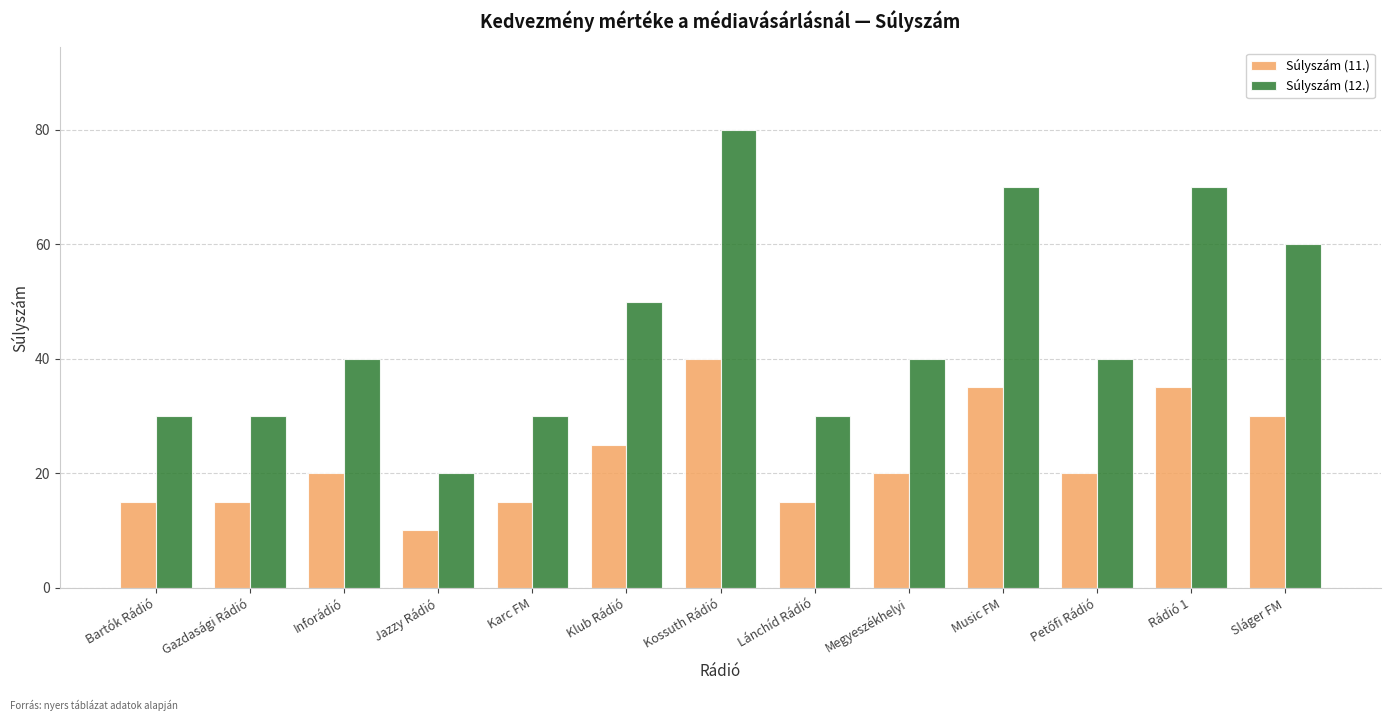

Rank the series at Bartók Rádió from highest to lowest value.

Súlyszám (12.), Súlyszám (11.)